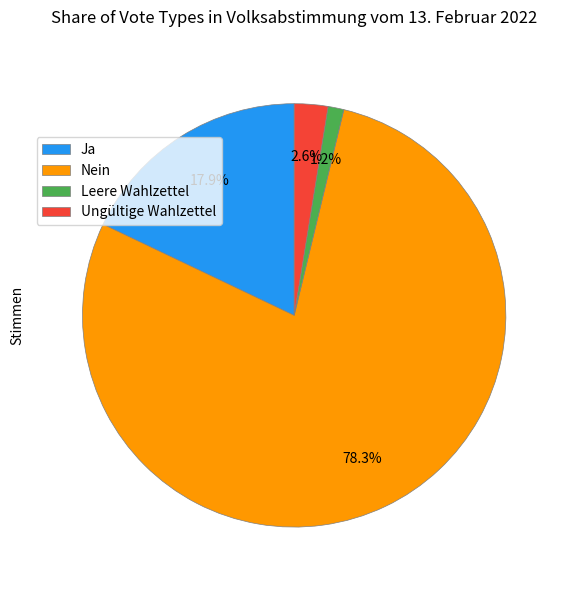

Does any single category account for the majority?

Yes